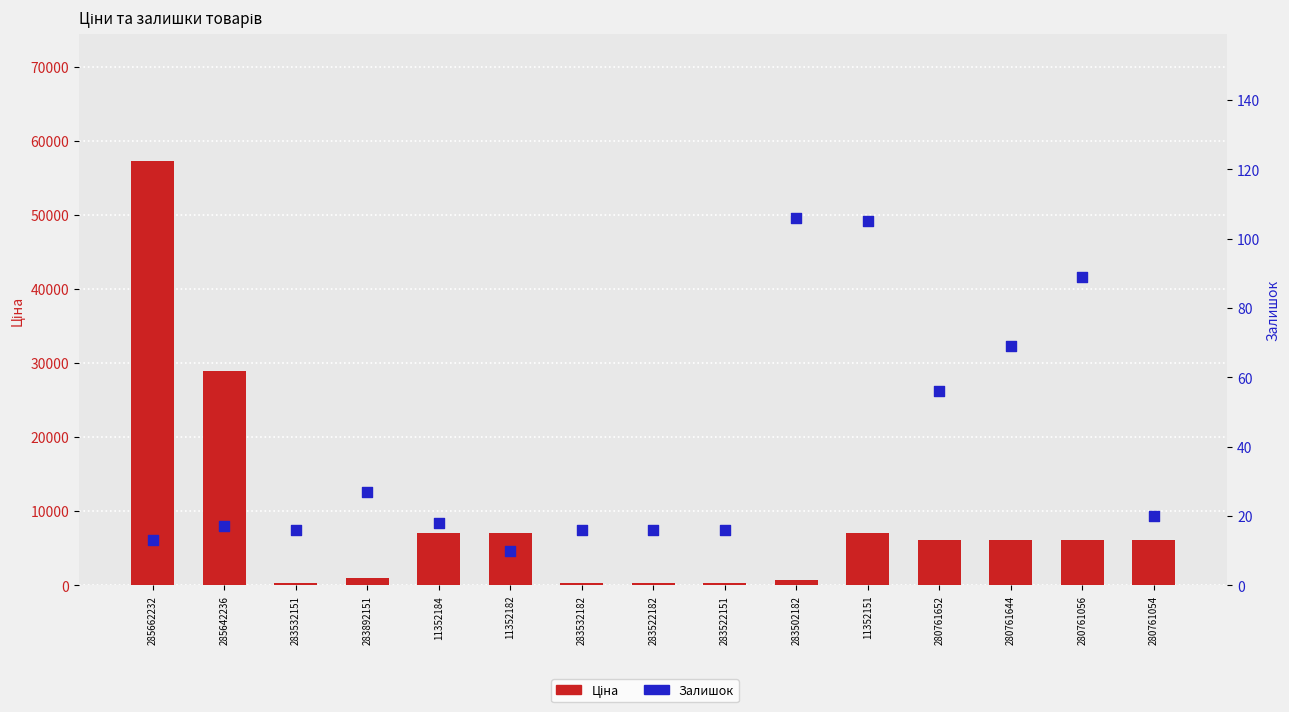

What are all the series names shown in the legend?

Ціна, Залишок